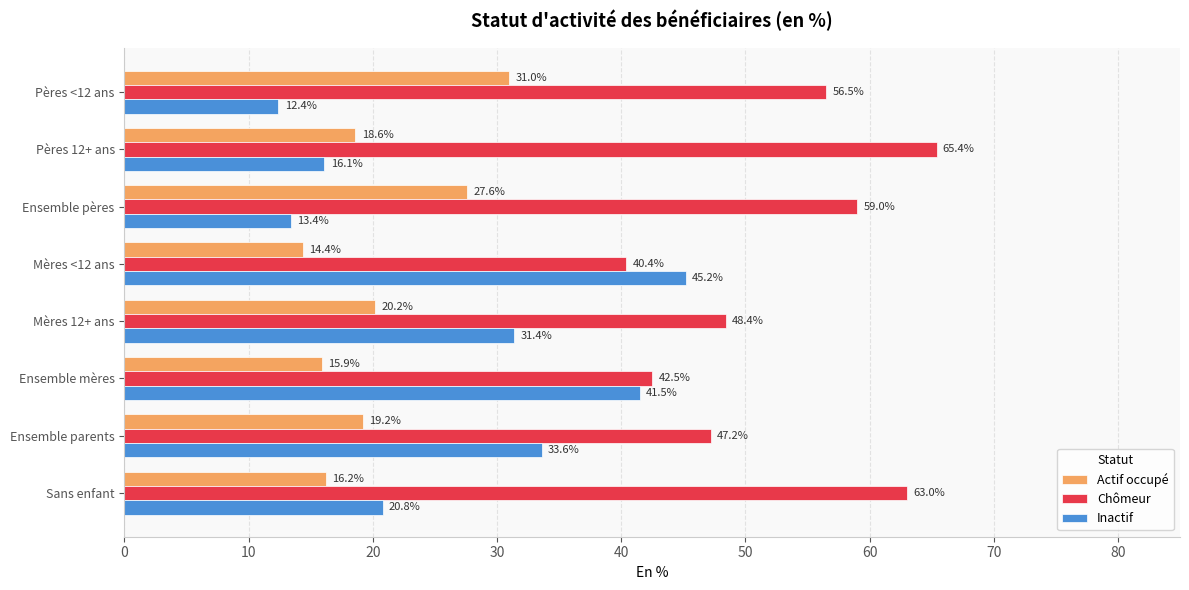

The value of Actif occupé at Mères 12+ ans is 20.2. True or false?

True